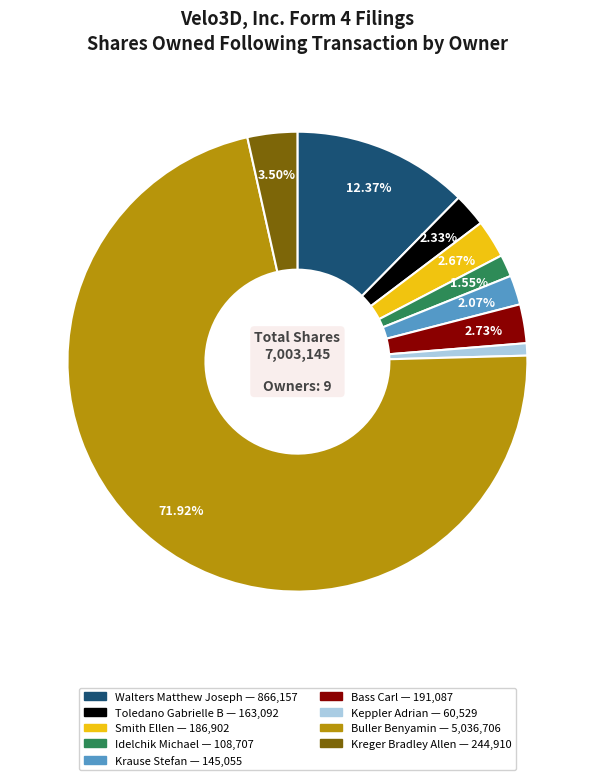

What is the majority slice?

Buller Benyamin